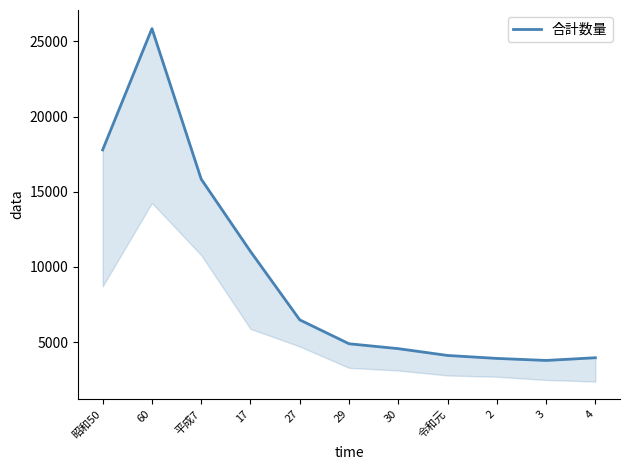

List the labels in order of value, largest first.

60, 昭和50, 平成7, 17, 27, 29, 30, 令和元, 4, 2, 3